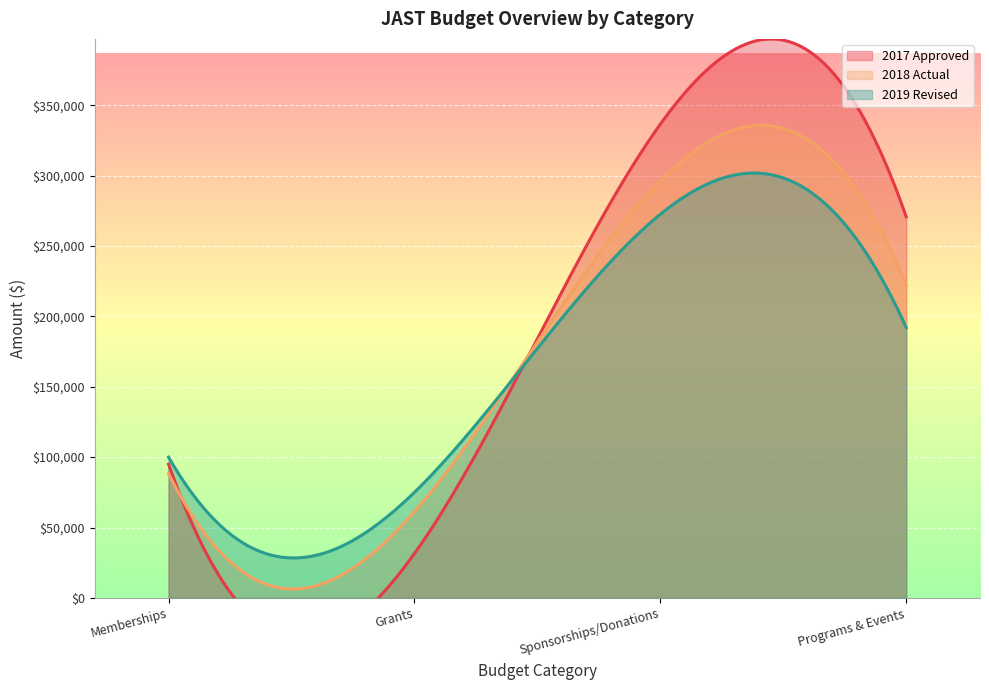

In 2017 Approved, how many points are lower than both neighbors (excluding endpoints)?

1